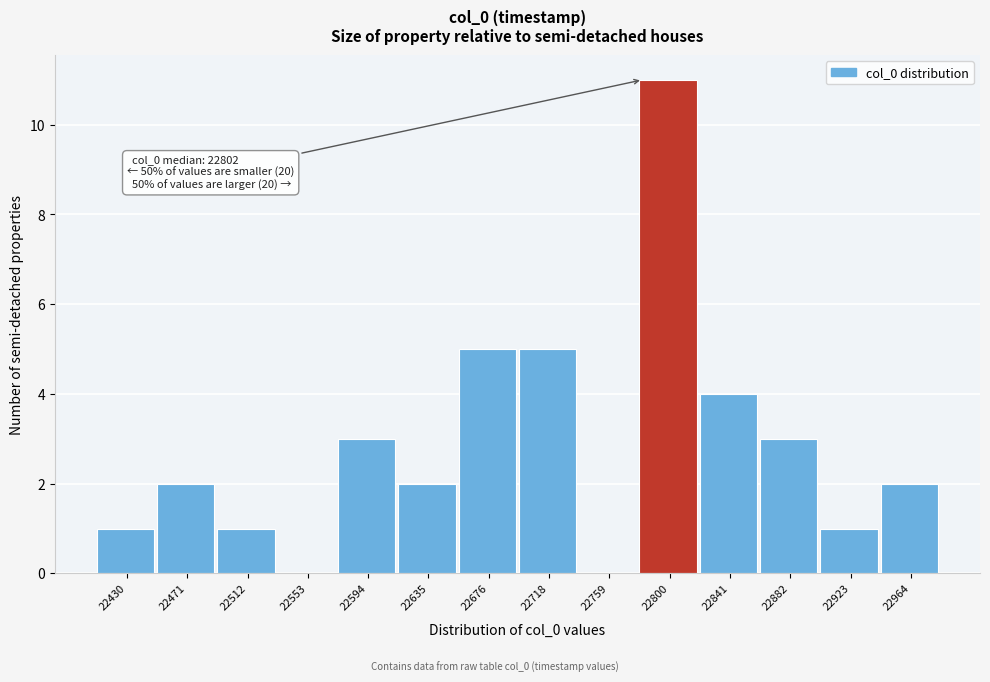

Reading left to right, what are all the values shown in this chart?

22430=1	22471=2	22512=1	22553=0	22594=3	22635=2	22676=5	22718=5	22759=0	22800=11	22841=4	22882=3	22923=1	22964=2